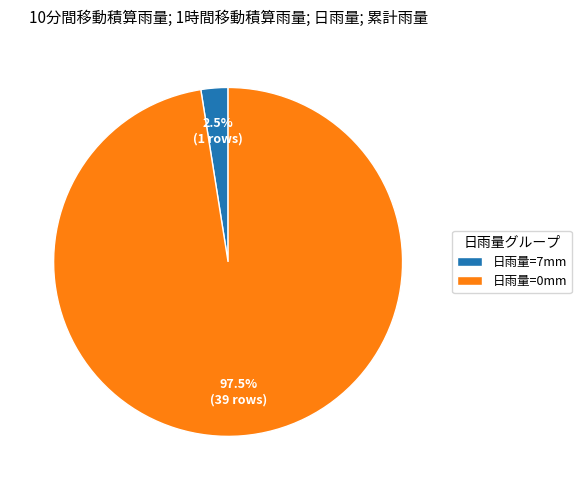

How many slices are in this pie chart?

2